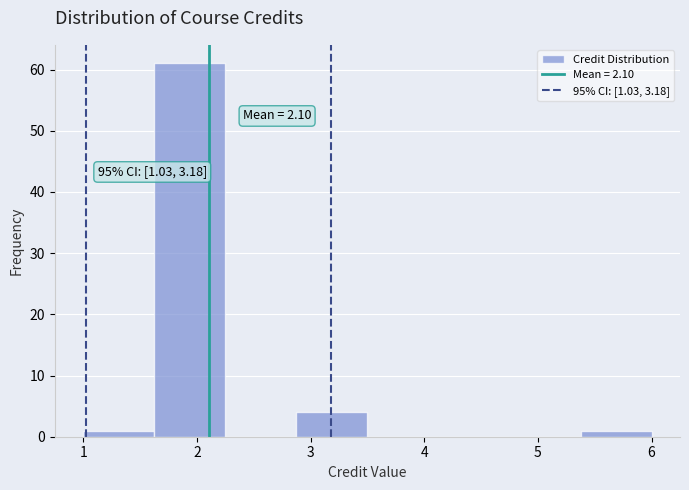

Over which range of the x-axis is the bar tallest?

1.6 to 2.3